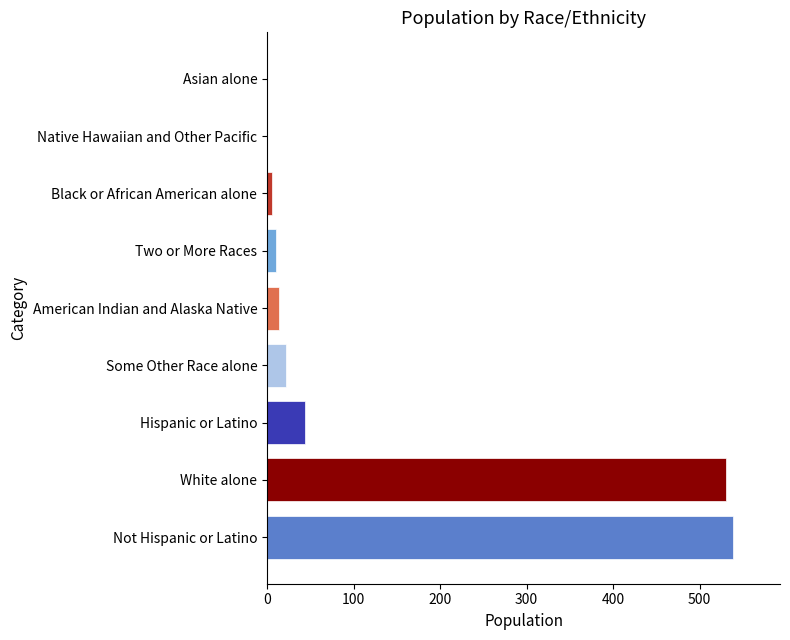

True or false: the data shows 531 at White alone.

True